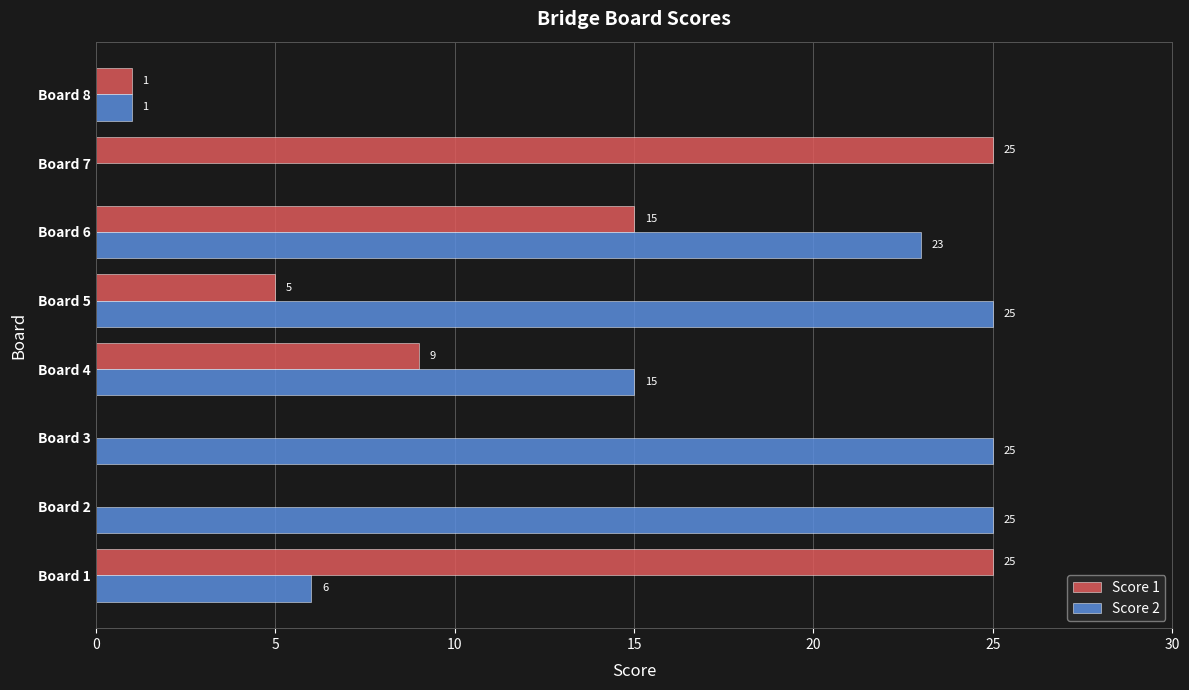

At which category is the sum across all series the highest?

Board 6